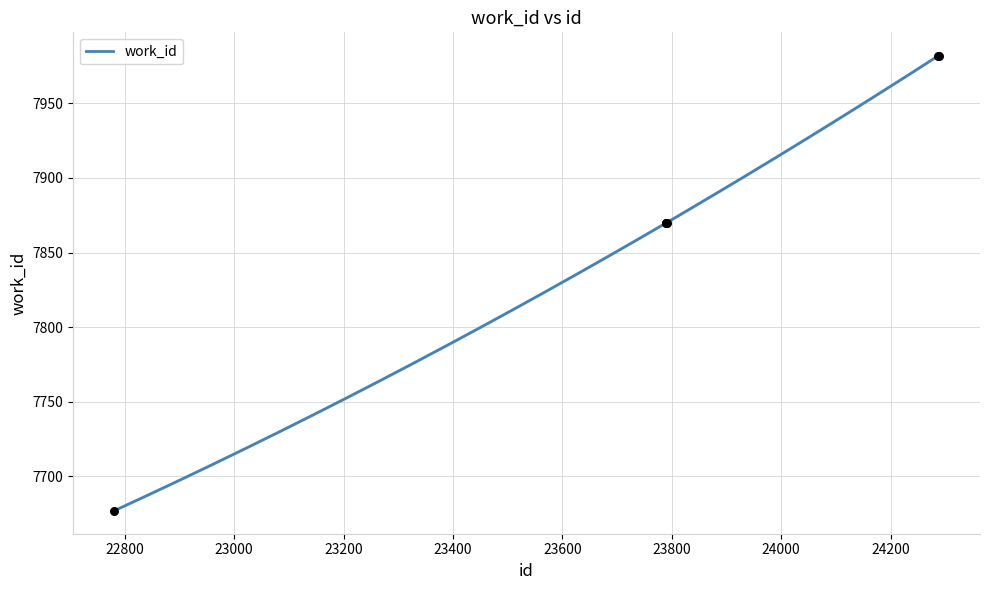

What is the change in value from 22781 to 23790?

+193